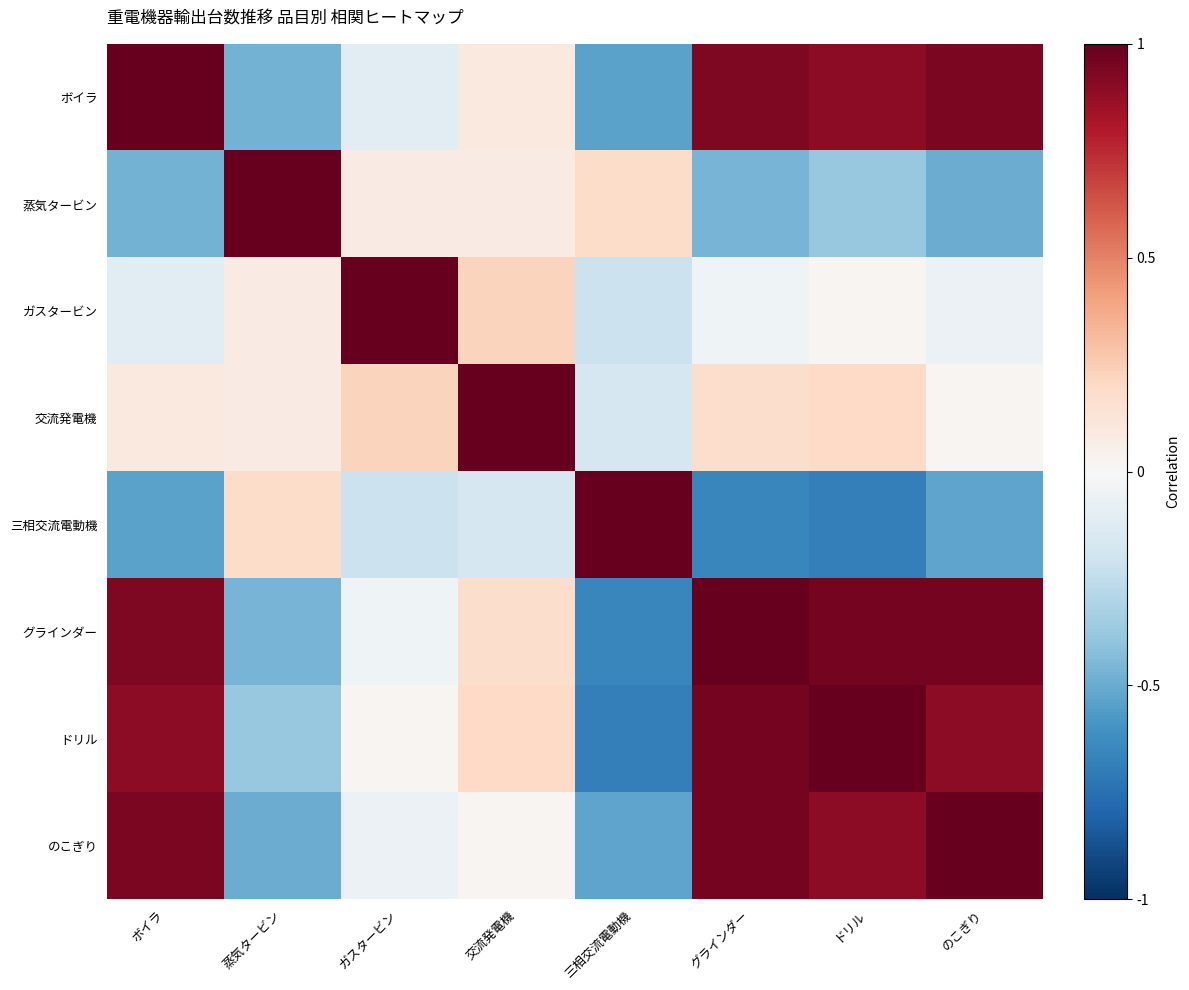

List the series in order of their peak value, highest first.

ボイラ, 蒸気タービン, ガスタービン, 交流発電機, 三相交流電動機, グラインダー, ドリル, のこぎり